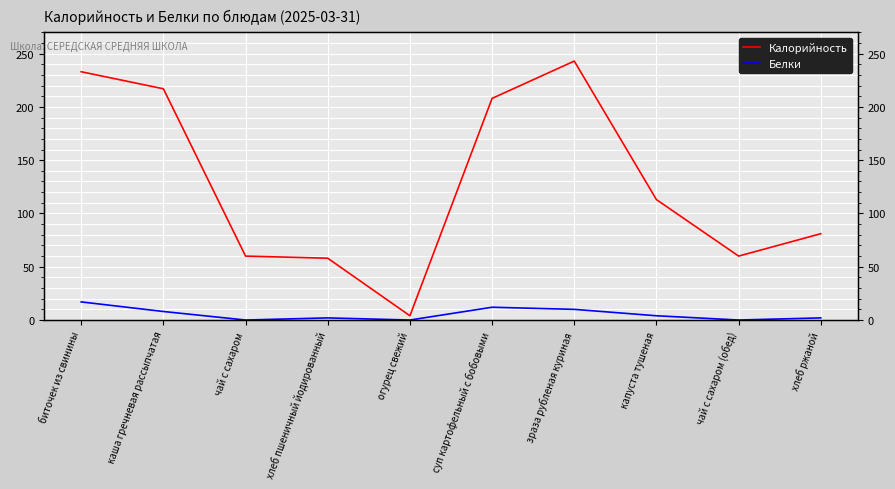

List the labels in order of Белки value, largest first.

биточек из свинины, суп картофельный с бобовыми, зраза рубленая куриная, каша гречневая рассыпчатая, капуста тушеная, хлеб пшеничный йодированный, хлеб ржаной, чай с сахаром, огурец свежий, чай с сахаром (обед)